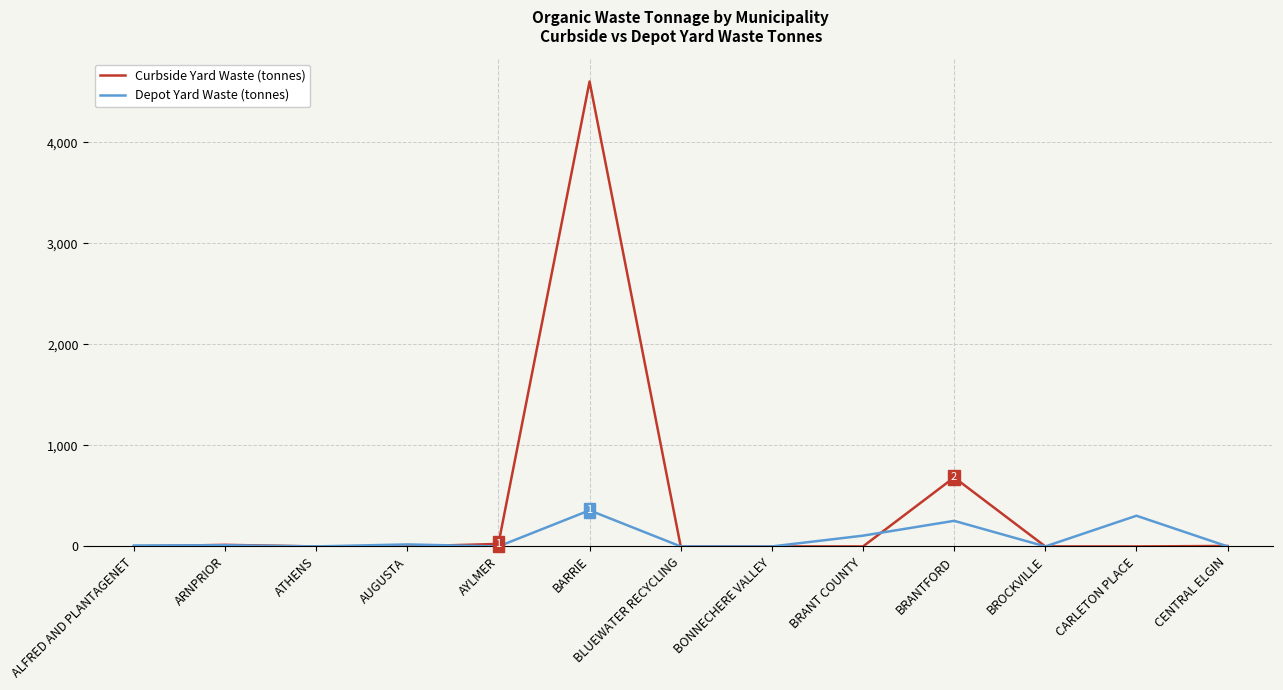

What is the total value across all series at BRANTFORD?

936.5